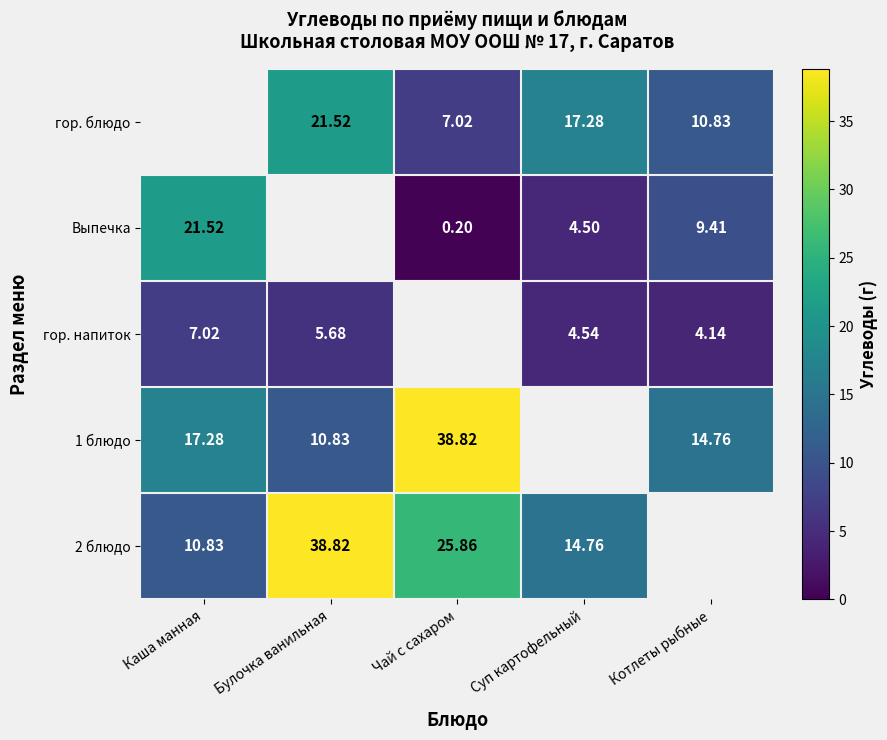

Which series has the widest spread of values?

1 блюдо